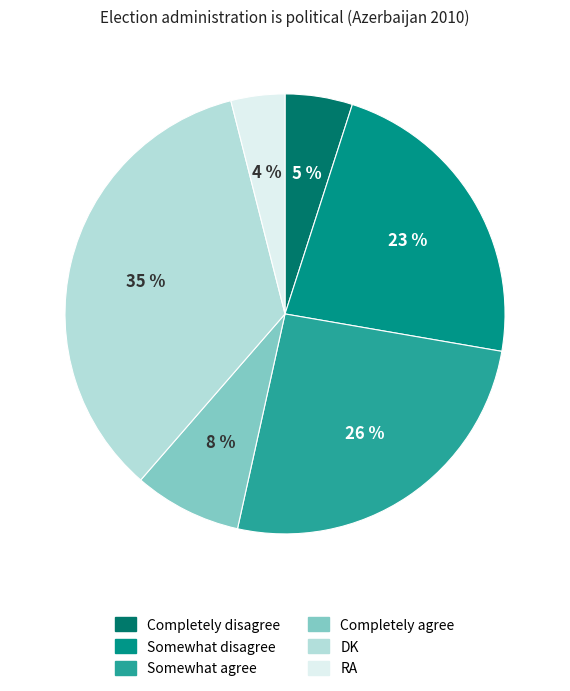

How many slices are in this pie chart?

6